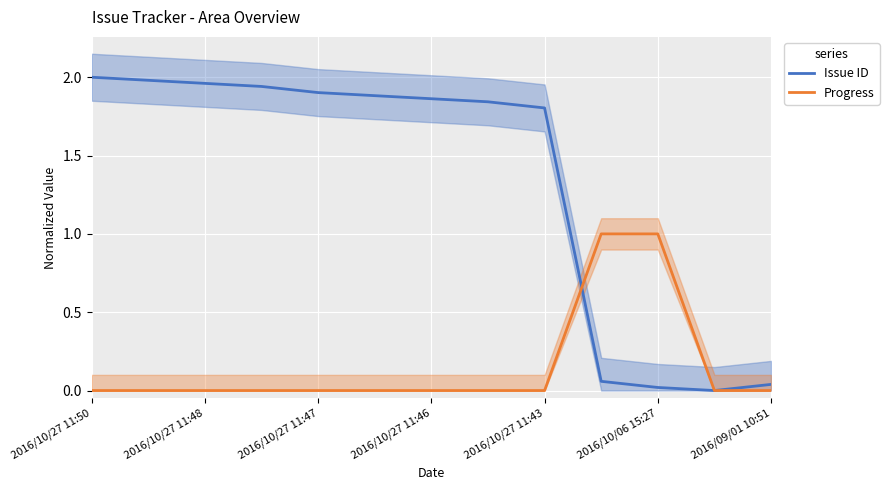

At which category does the chart reach its peak across all series?

2016/10/27 11:50